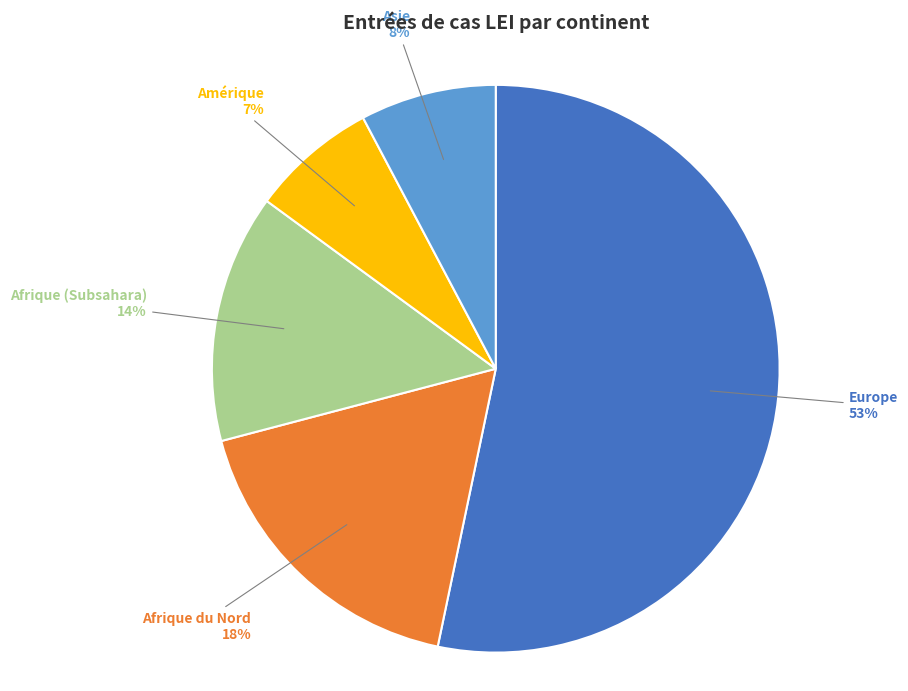

Do Amérique and Asie together represent more than half of the pie?

No